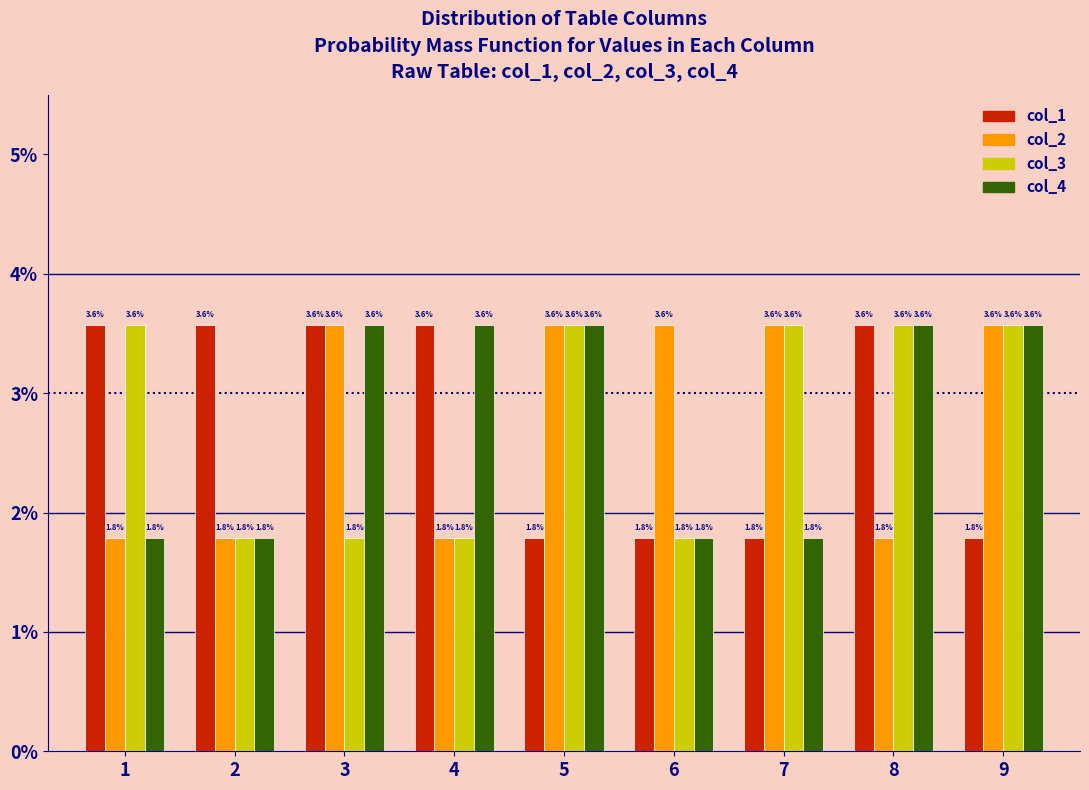

Reading left to right, list all the values displayed in this chart.

col_1: 1=3.6	2=3.6	3=3.6	4=3.6	5=1.8	6=1.8	7=1.8	8=3.6	9=1.8
col_2: 1=1.8	2=1.8	3=3.6	4=1.8	5=3.6	6=3.6	7=3.6	8=1.8	9=3.6
col_3: 1=3.6	2=1.8	3=1.8	4=1.8	5=3.6	6=1.8	7=3.6	8=3.6	9=3.6
col_4: 1=1.8	2=1.8	3=3.6	4=3.6	5=3.6	6=1.8	7=1.8	8=3.6	9=3.6